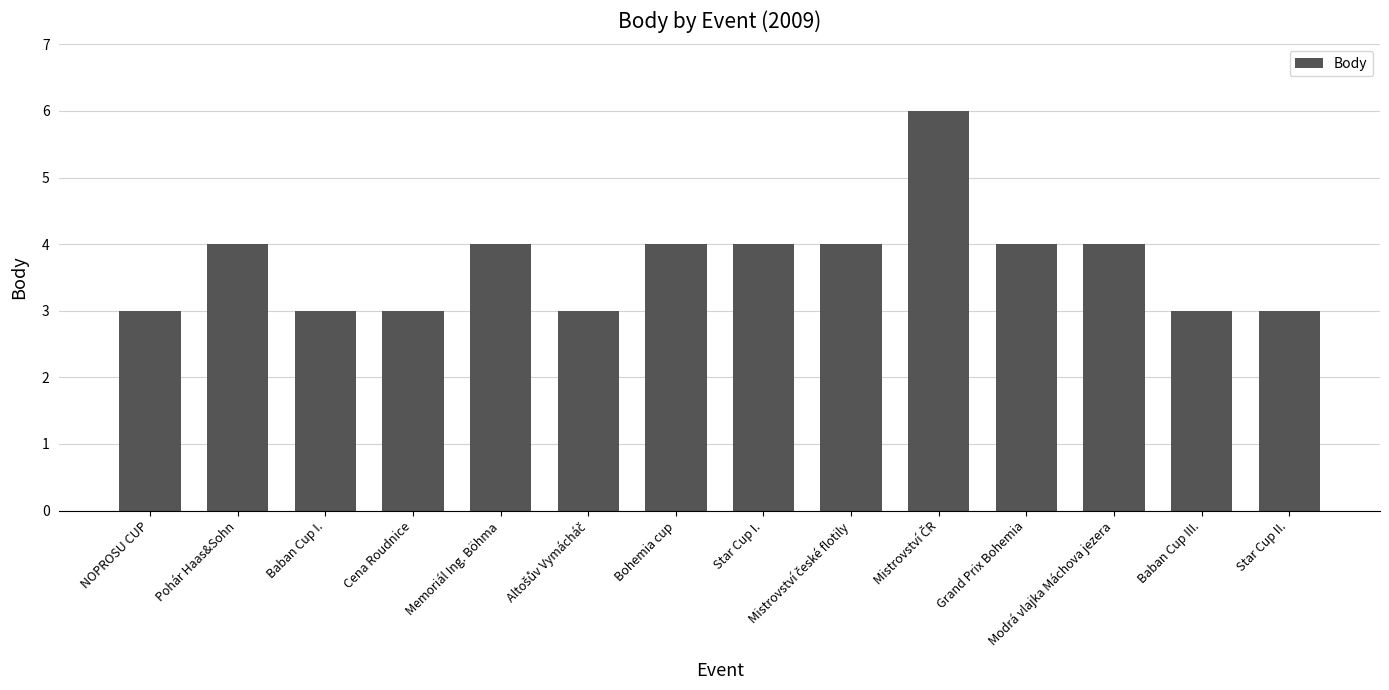

What position from the left is Baban Cup III.?

13